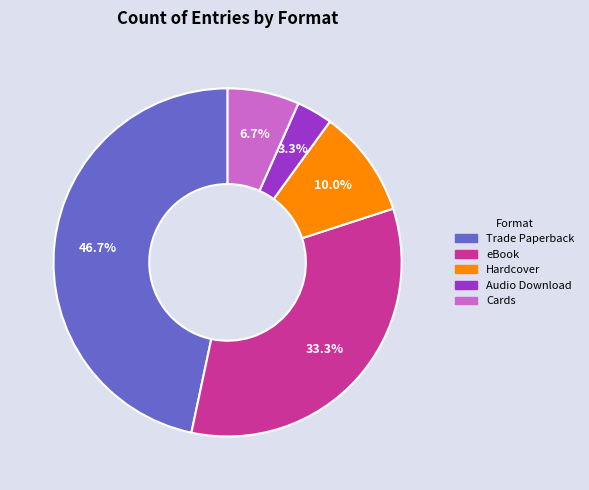

To the nearest percent, what portion does Audio Download represent?

3%